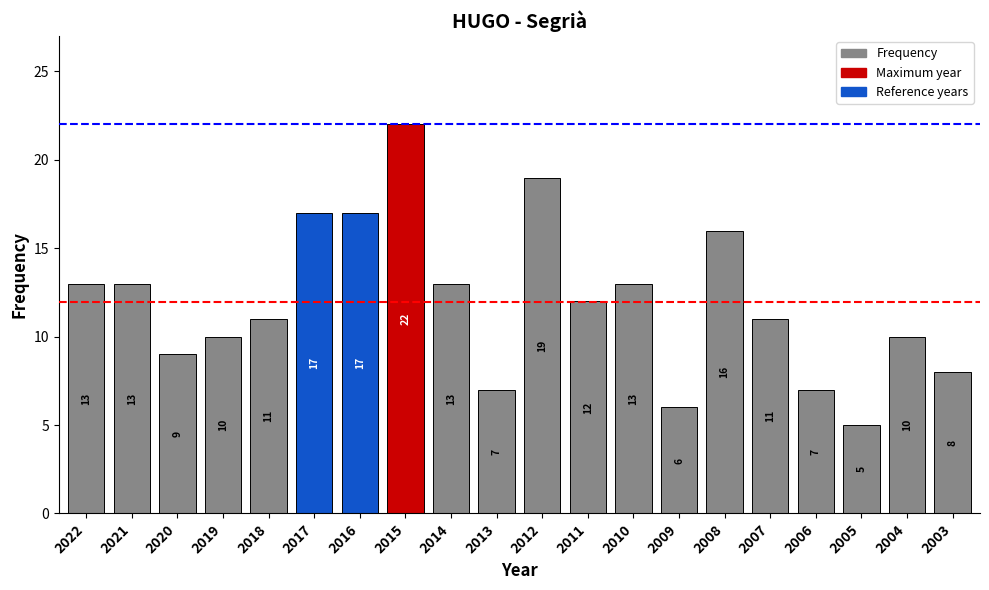

Which category has the highest value across all series?

2015